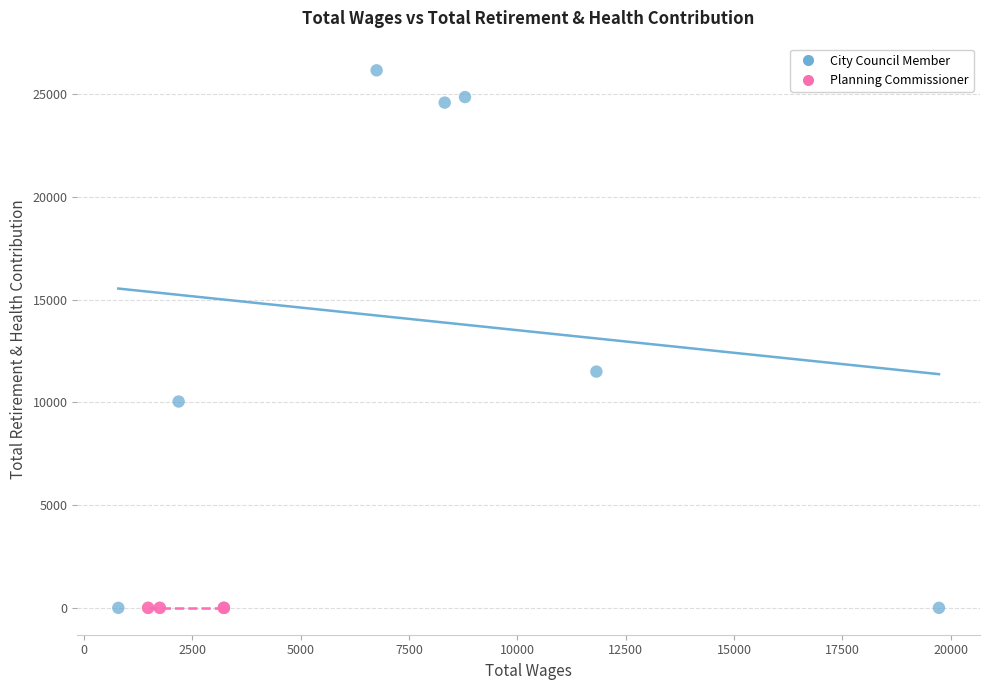

Which series reaches the maximum Y coordinate?

City Council Member